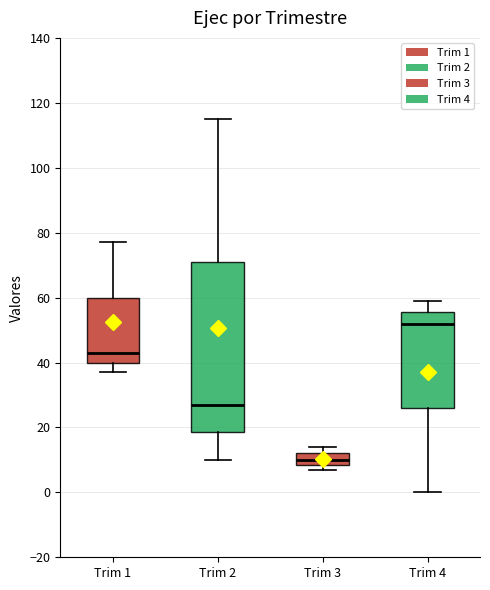

Which box is the tallest, from its lower edge to its upper edge?

Trim 2